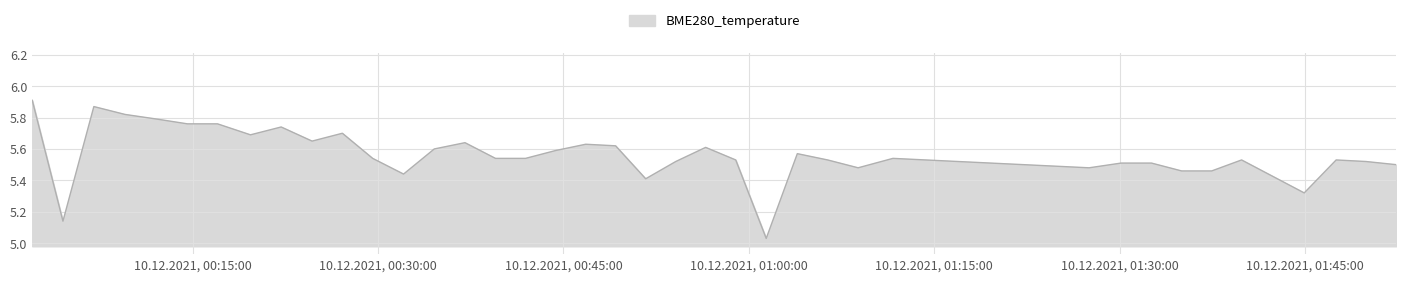

Does the chart display data point markers on the line(s)?

No